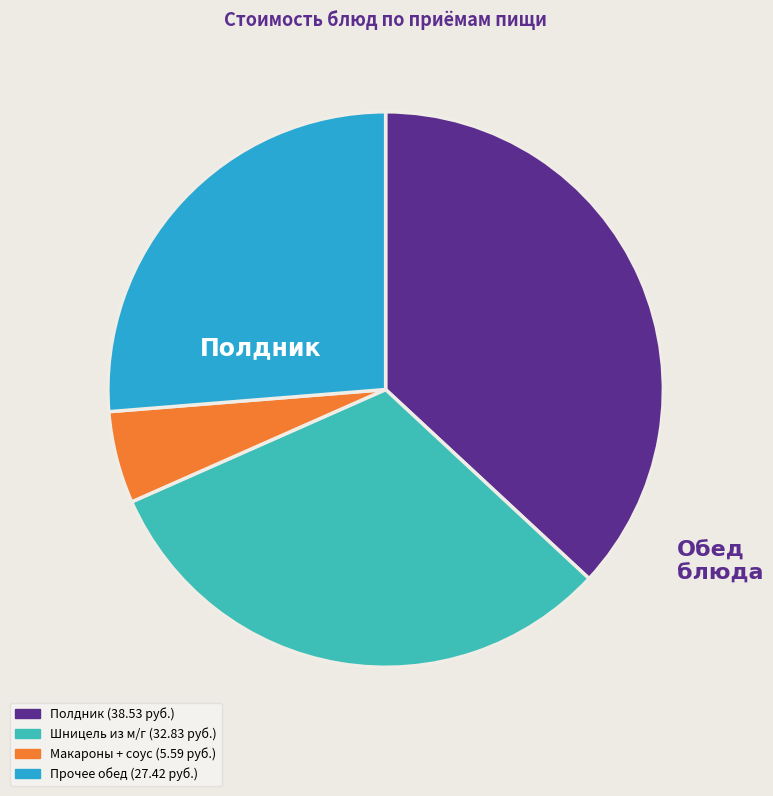

Is there any slice that represents more than half of the pie?

No